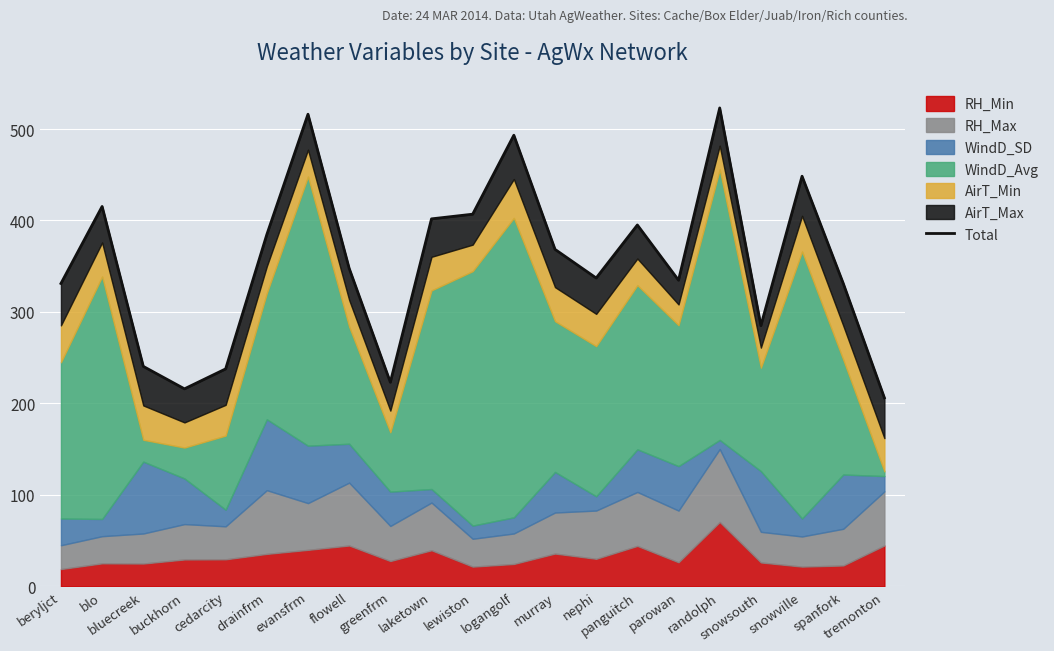

What position from the left is laketown?

10